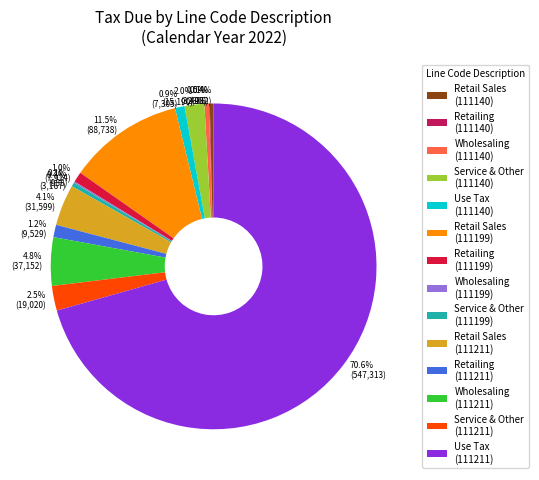

Is there any slice that represents more than half of the pie?

Yes